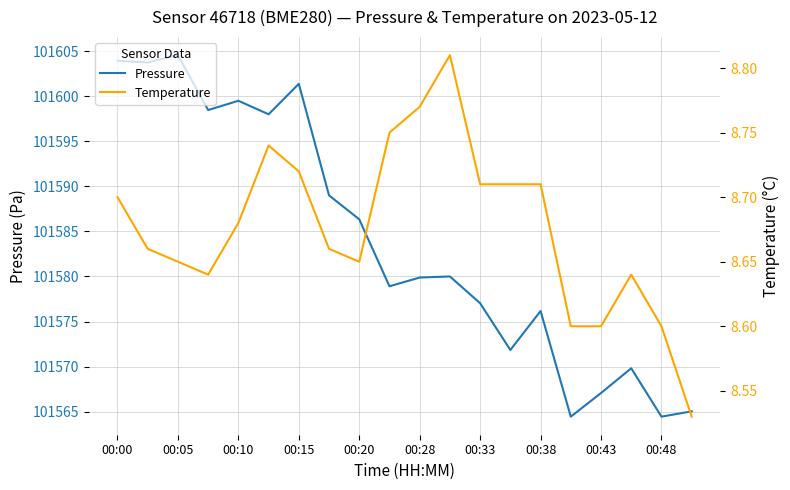

What is the value of the Temperature point at the 10th from the left?

8.8